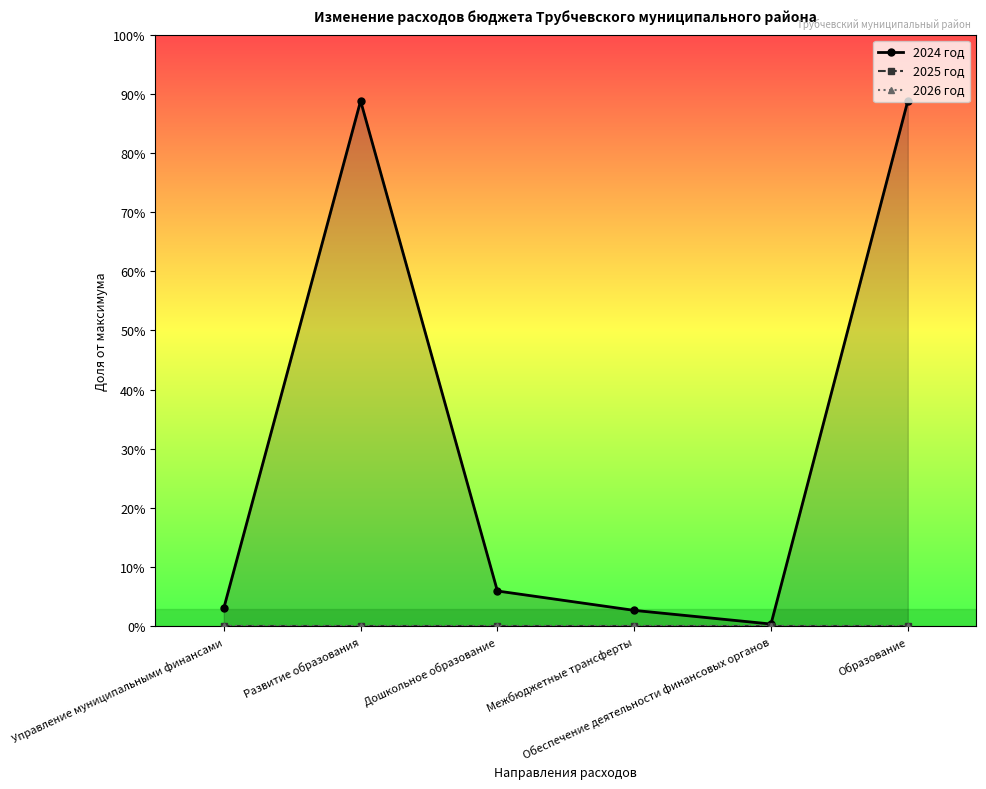

Which series has the largest range (max minus min)?

2024 год